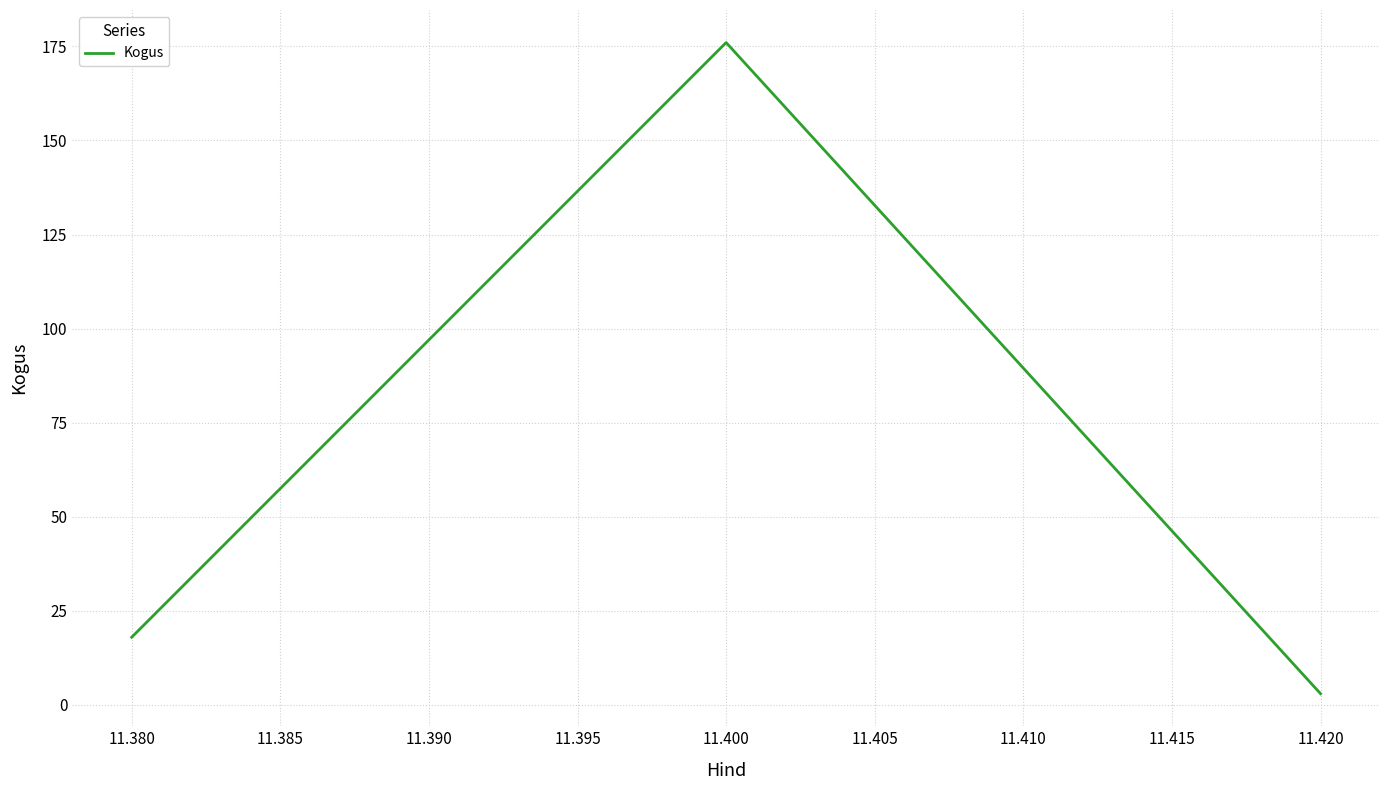

Reading left to right, extract all data points from this chart.

18	176	3